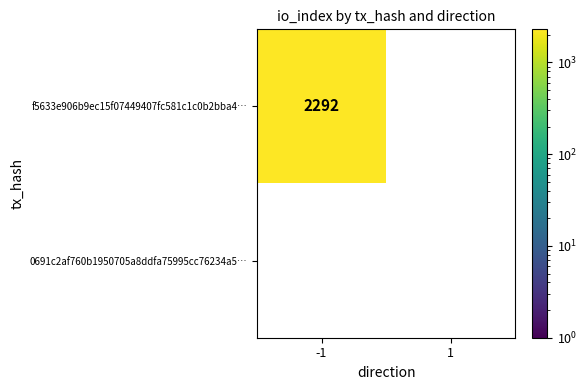

Between -1 and 1, which series saw the biggest shift?

f5633e906b9ec15f07449407fc581c1c0b2bba4…